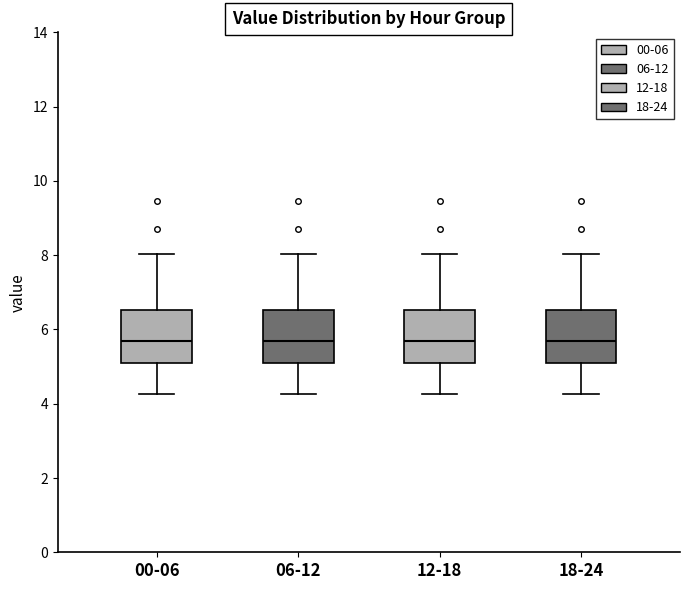

Reading left to right, read every box against the y-axis: the position of its median line, the range the box covers, and the ends of its whiskers. The values are not printed on the chart, so give them approximately, as read against the axis.

00-06: median 5.8, box 5.0 to 6.6, whiskers 4.2 to 8.0
06-12: median 5.8, box 5.0 to 6.6, whiskers 4.2 to 8.0
12-18: median 5.8, box 5.0 to 6.6, whiskers 4.2 to 8.0
18-24: median 5.8, box 5.0 to 6.6, whiskers 4.2 to 8.0